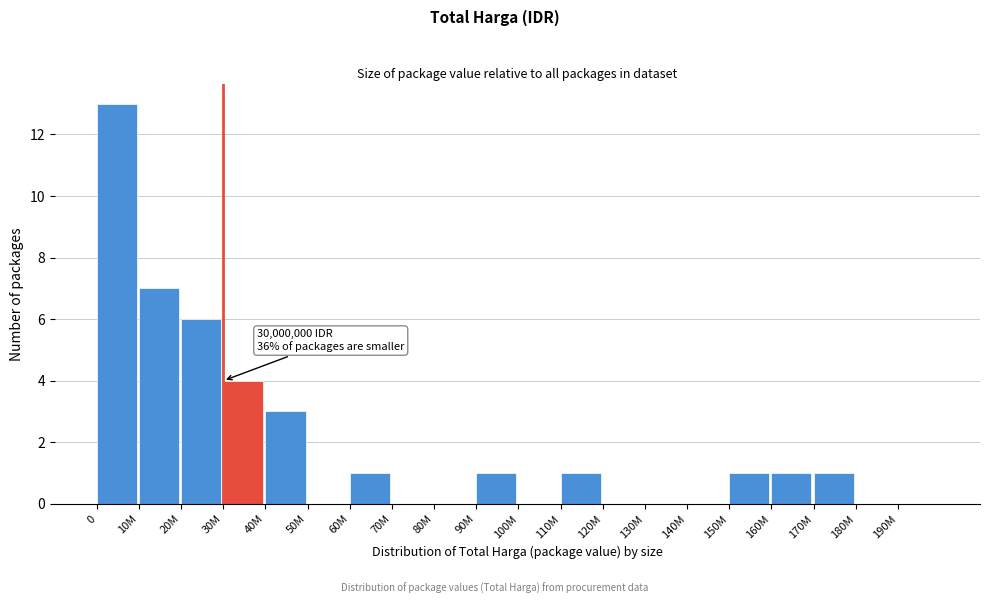

Reading right to left, list all the values displayed in this chart.

190M=0	180M=0	170M=1	160M=1	150M=1	140M=0	130M=0	120M=0	110M=1	100M=0	90M=1	80M=0	70M=0	60M=1	50M=0	40M=3	30M=4	20M=6	10M=7	0=13